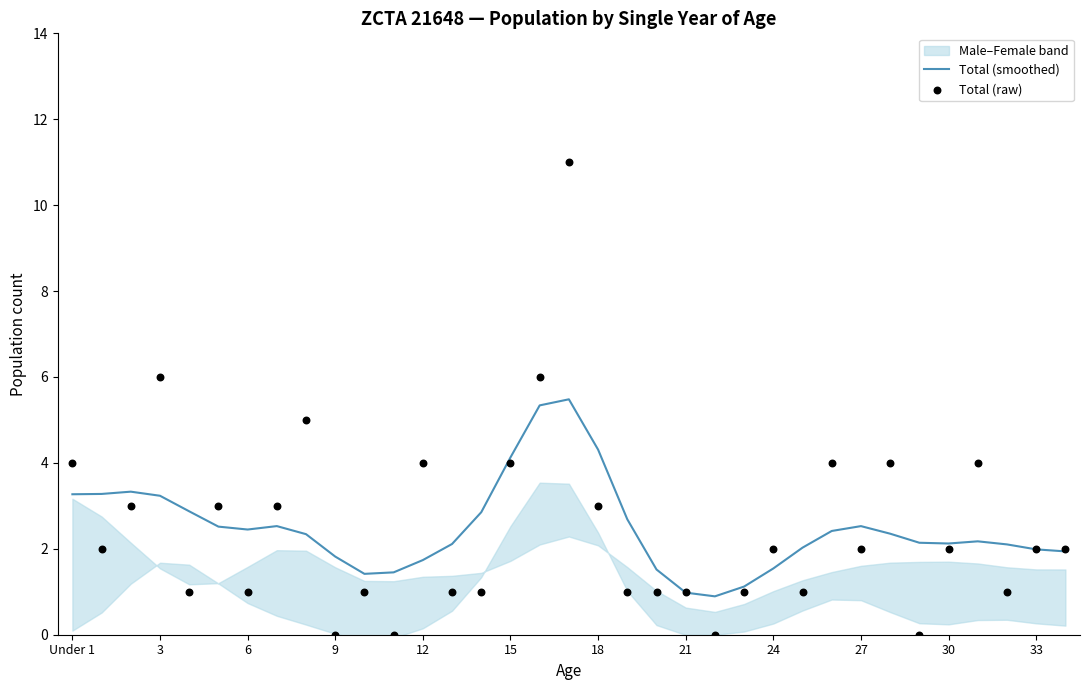

Is the value of Total (raw) at 27 greater than the value of Total (smoothed) at 19?

No